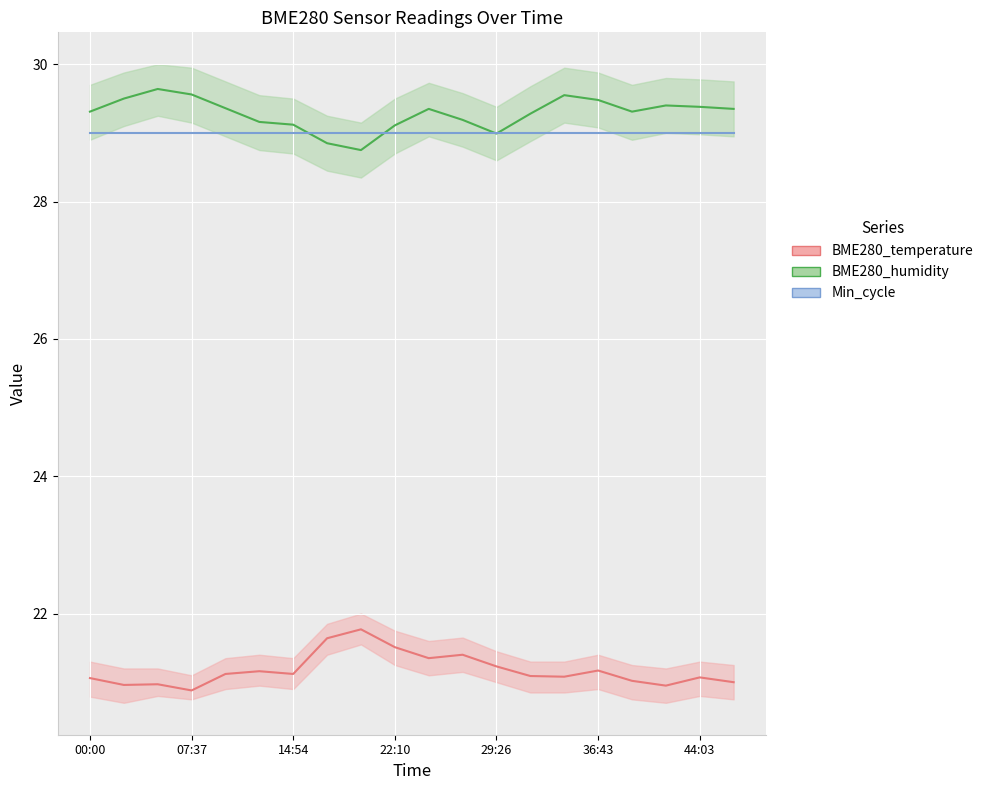

Where does the BME280_temperature series first go above 21?

00:00